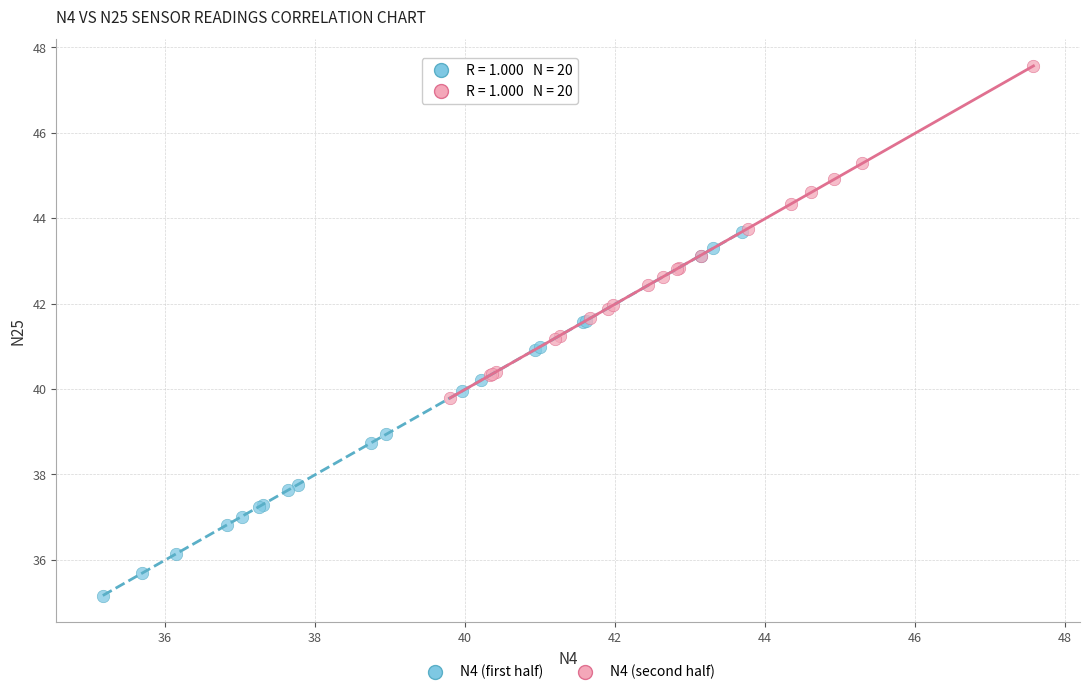

Which series has the largest Y range (max minus min)?

N4 (first half)